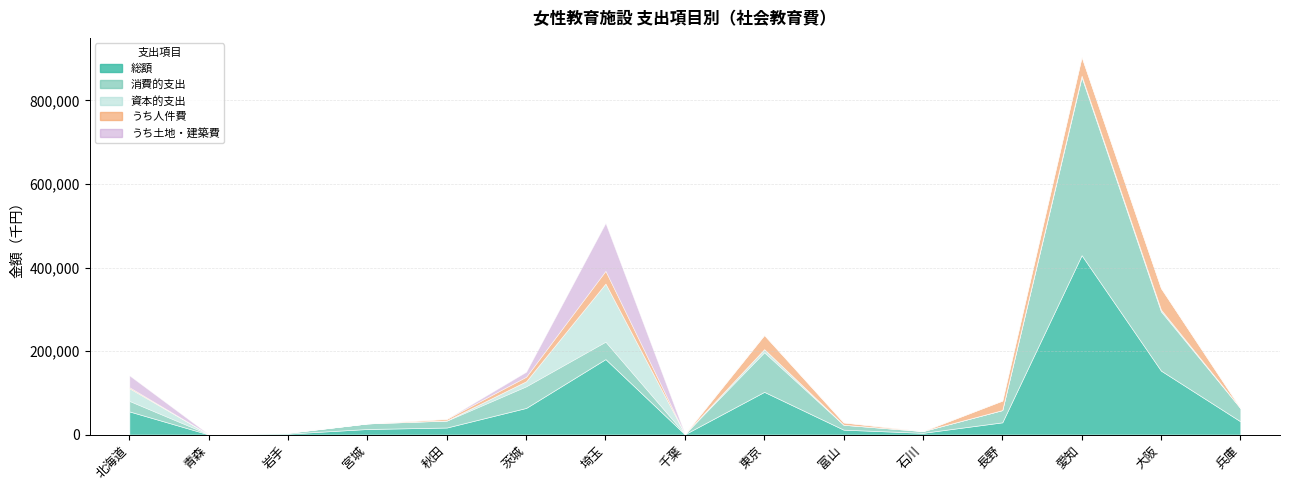

At which category does 消費的支出 reach its first local peak?

茨城